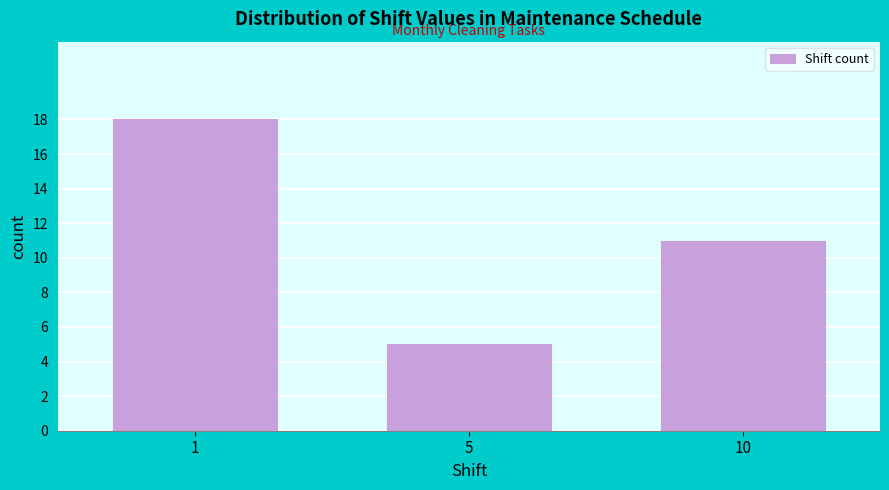

Reading right to left, transcribe all the data shown in this chart.

10=11	5=5	1=18